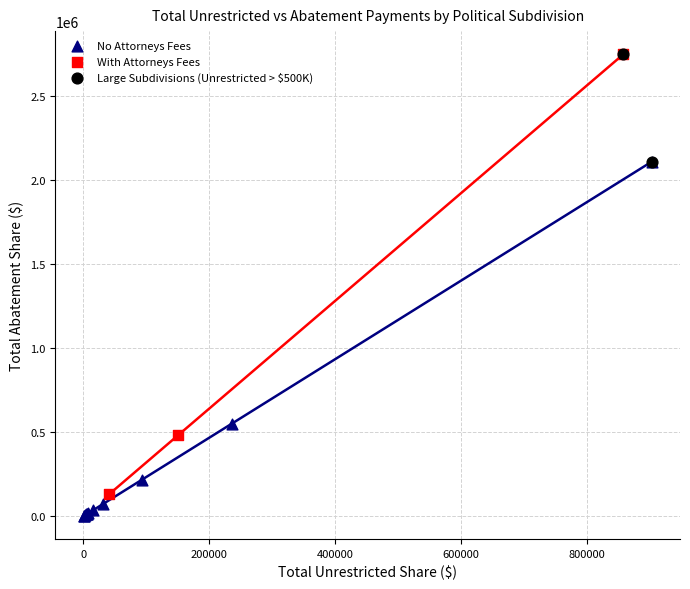

Which series has the largest Y range (max minus min)?

With Attorneys Fees